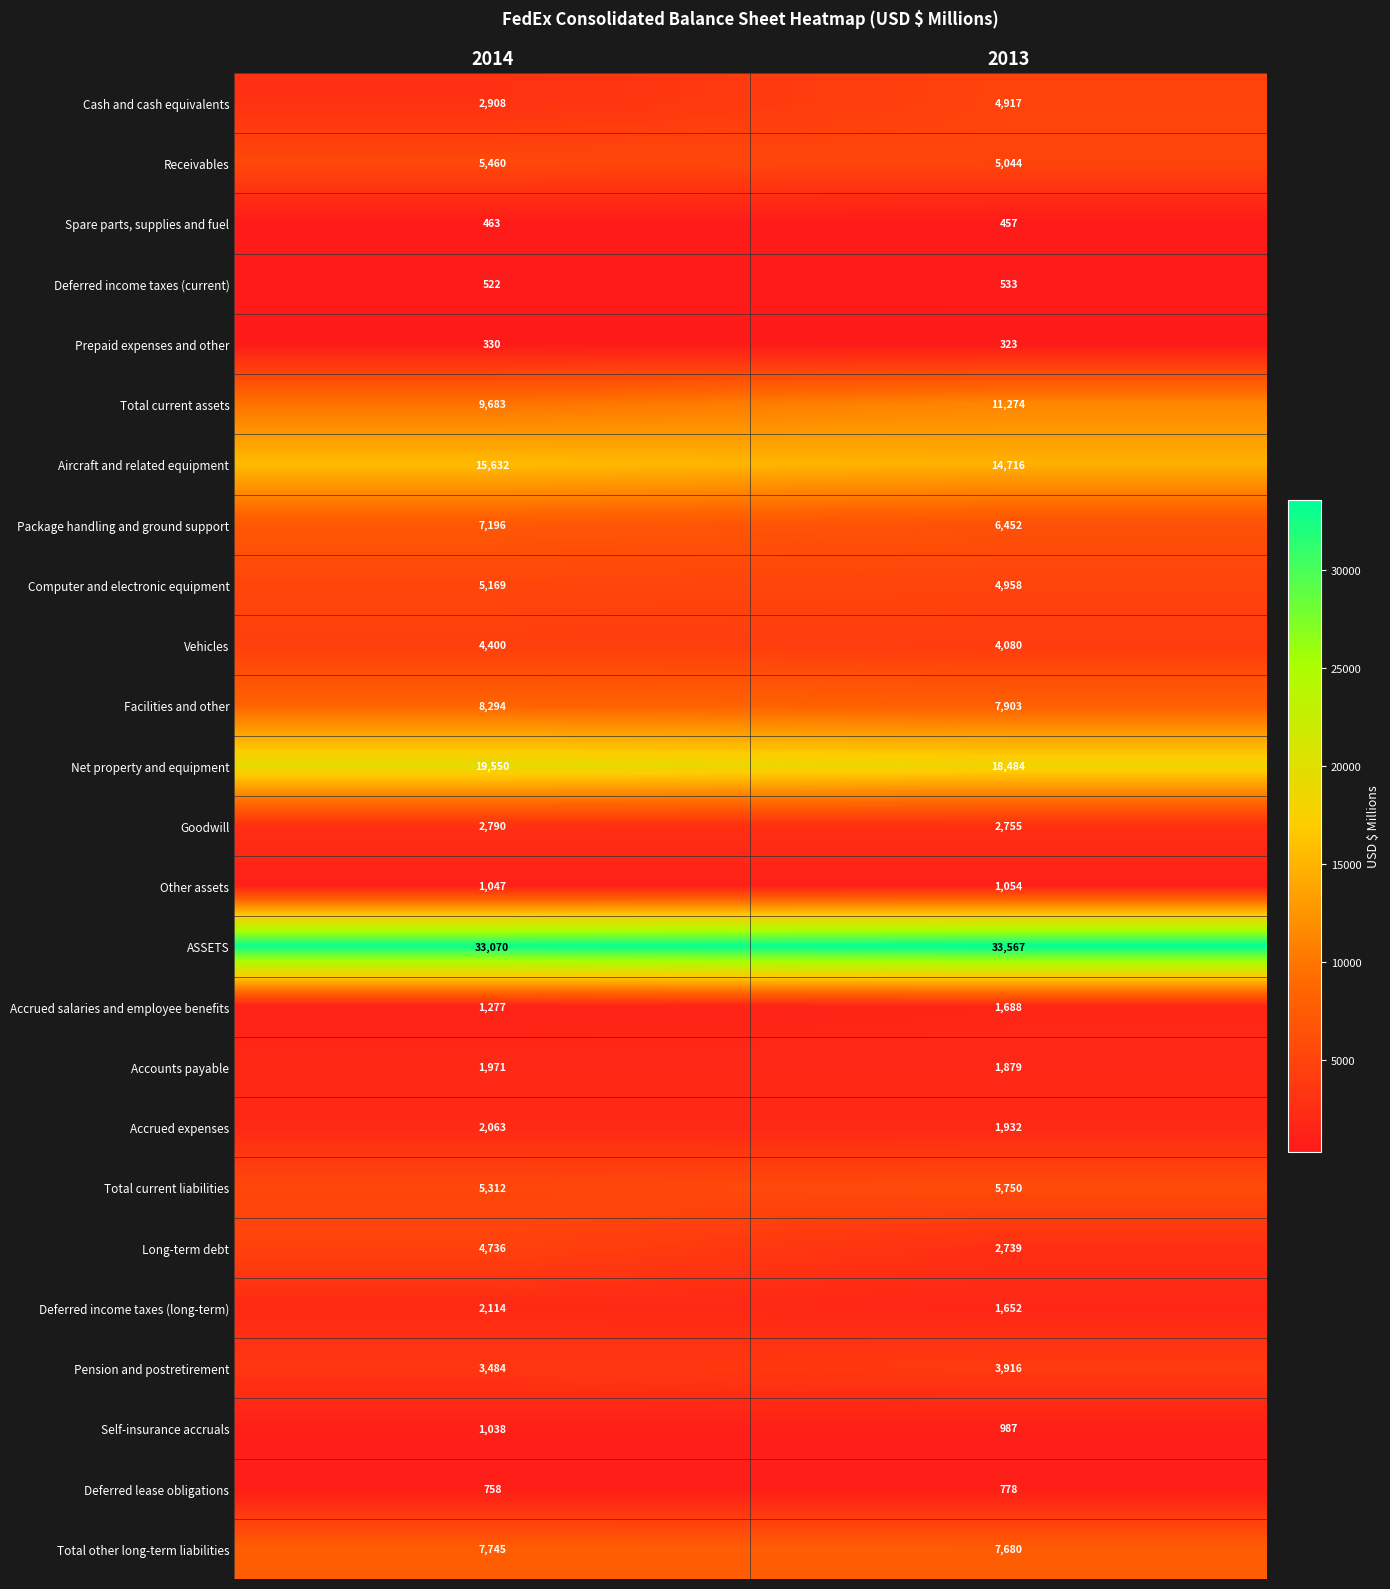

Rank the series by their maximum value, from highest to lowest.

ASSETS, Net property and equipment, Aircraft and related equipment, Total current assets, Facilities and other, Total other long-term liabilities, Package handling and ground support, Total current liabilities, Receivables, Computer and electronic equipment, Cash and cash equivalents, Long-term debt, Vehicles, Pension and postretirement, Goodwill, Deferred income taxes (long-term), Accrued expenses, Accounts payable, Accrued salaries and employee benefits, Other assets, Self-insurance accruals, Deferred lease obligations, Deferred income taxes (current), Spare parts, supplies and fuel, Prepaid expenses and other